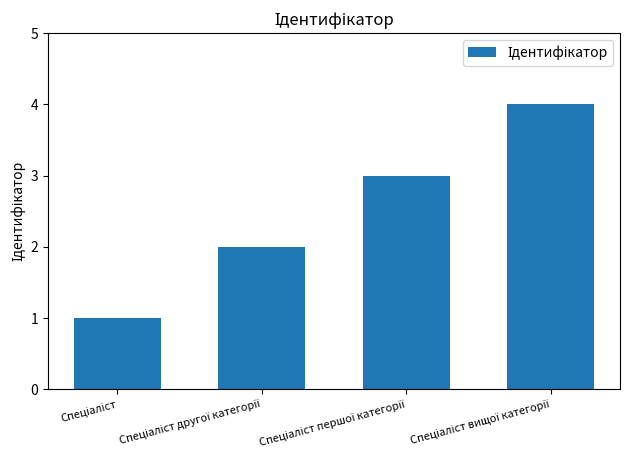

What is the sum of all values?

10